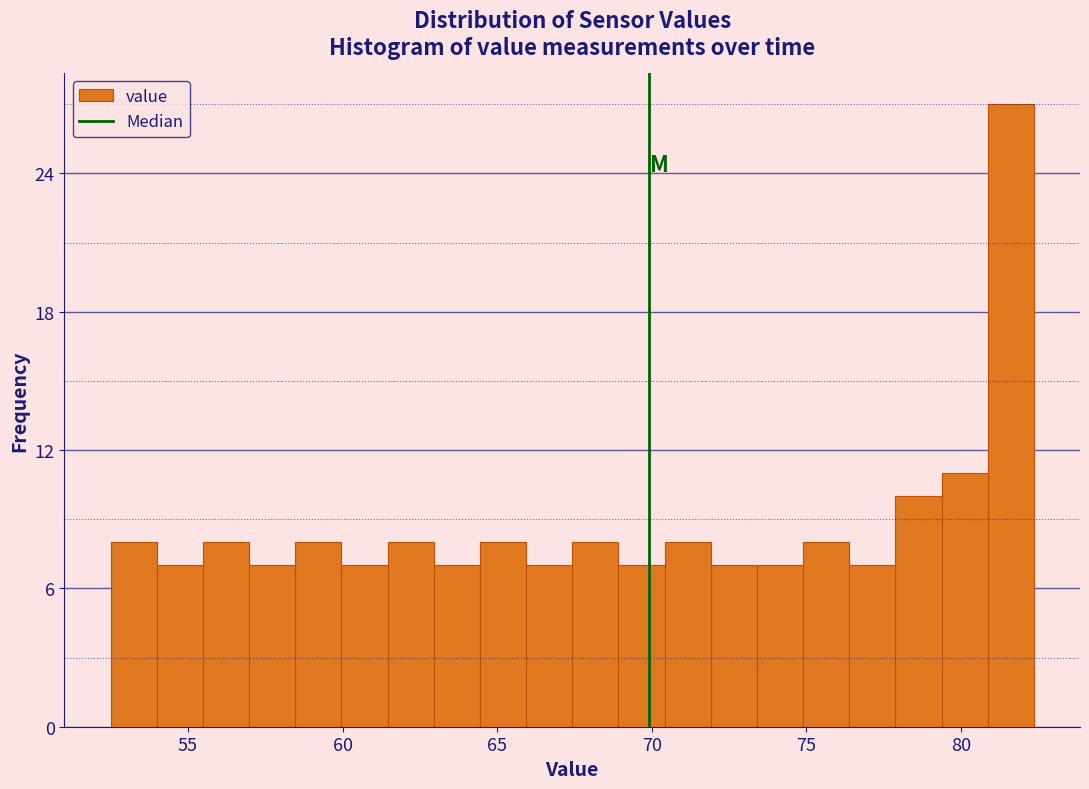

Around what value on the x-axis is the tallest bar? Give the approximate position of its centre, as read against the axis.

81.5